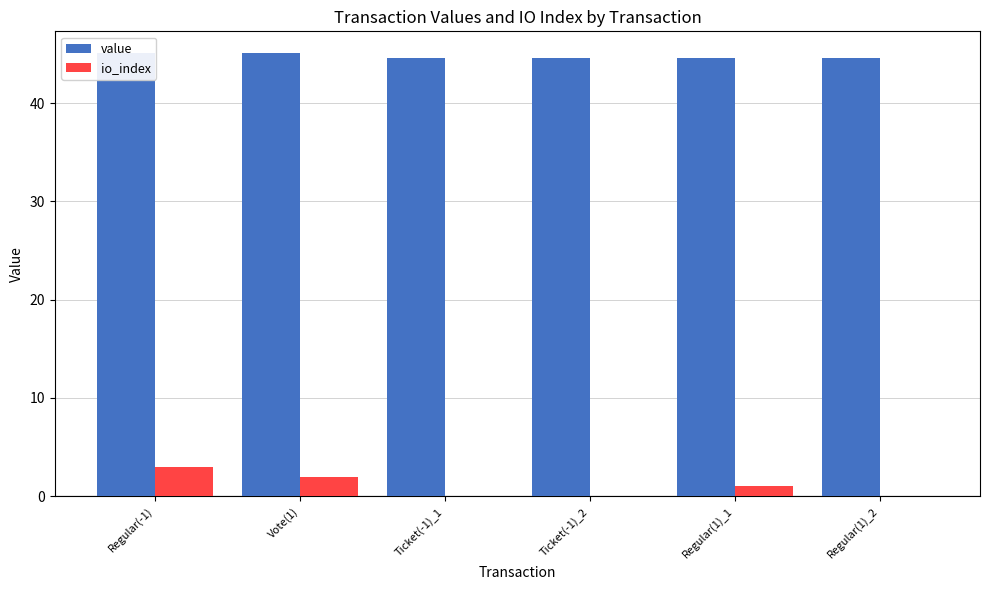

What is the difference between the value values at Regular(-1) and Ticket(-1)_2?

0.4